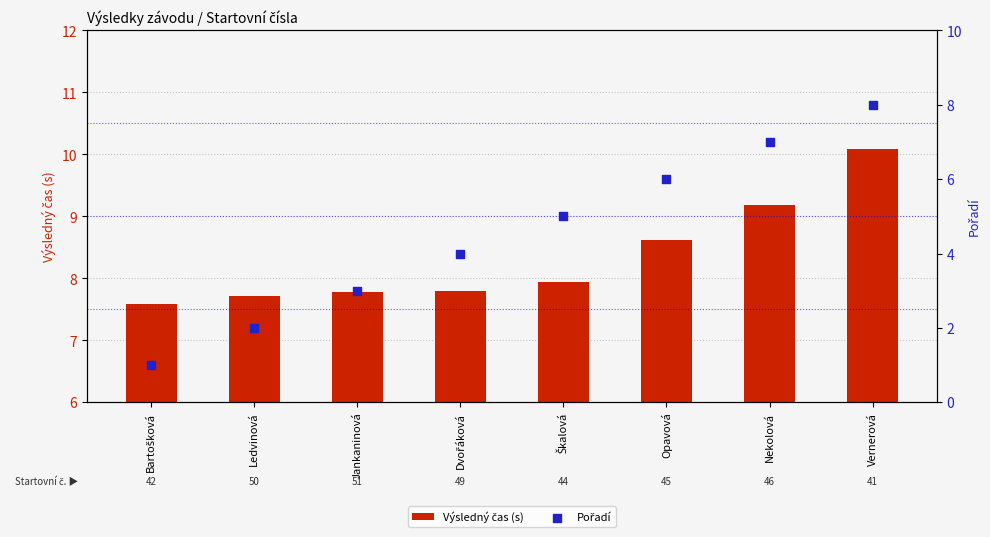

At which category is the sum across all series the highest?

Vernerová